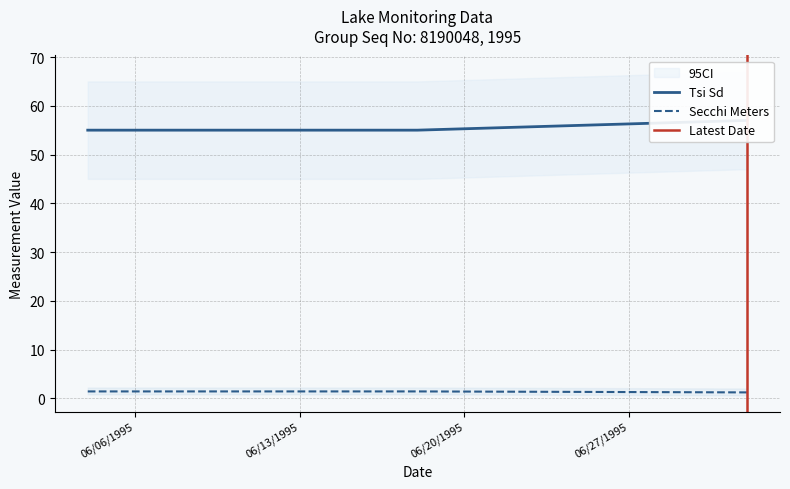

Rank the series at 07/02/1995 from highest to lowest value.

Tsi Sd, Secchi Meters